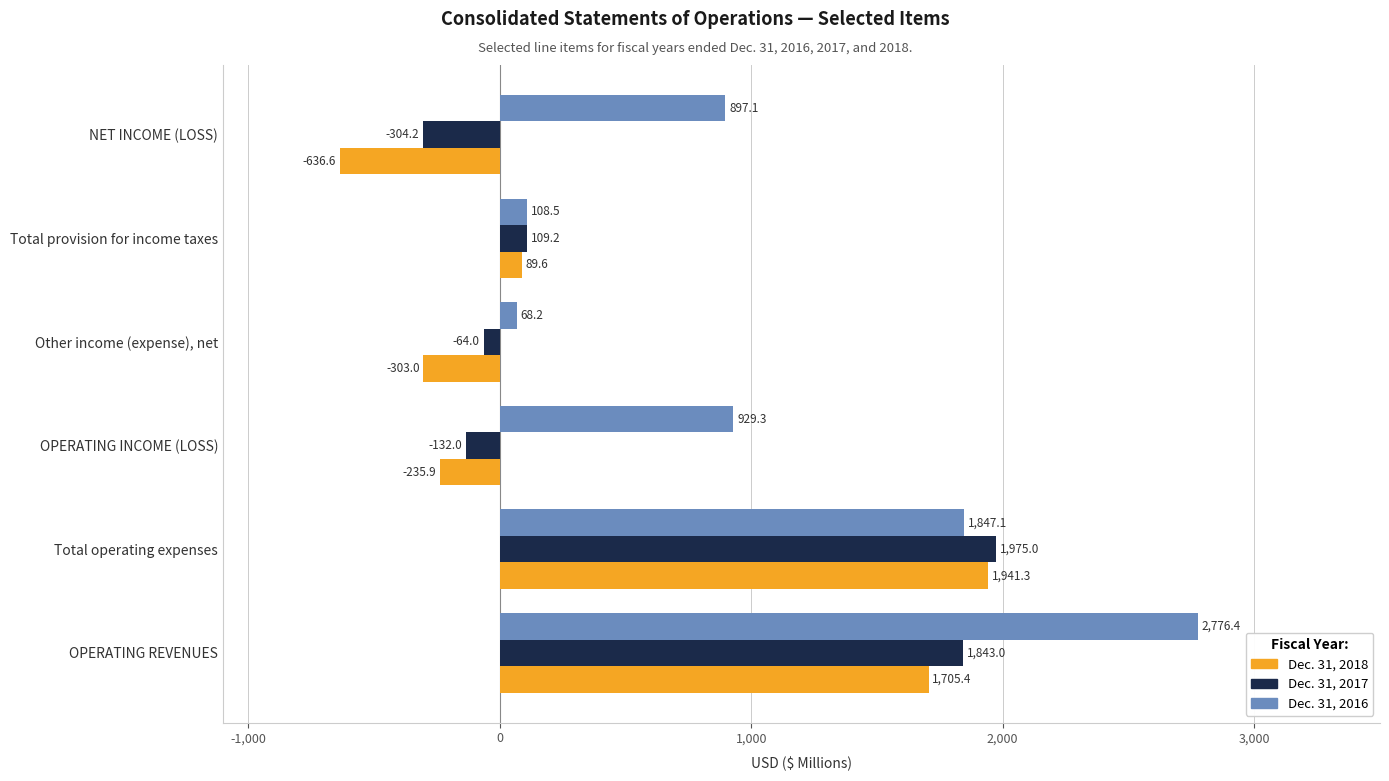

What is the difference between the highest and lowest values at OPERATING INCOME (LOSS)?

1165.2